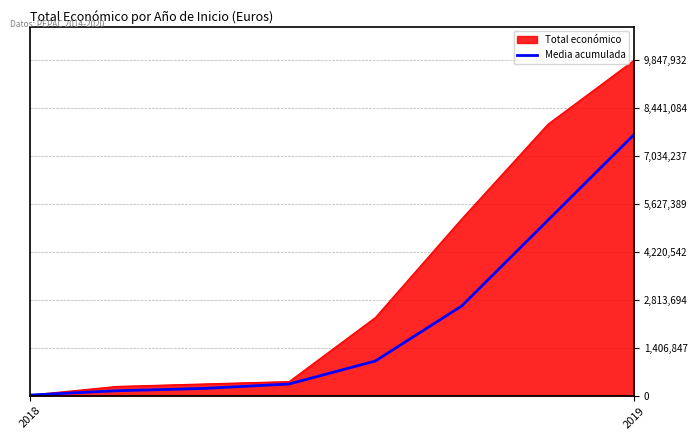

Which series has the largest range (max minus min)?

Total económico